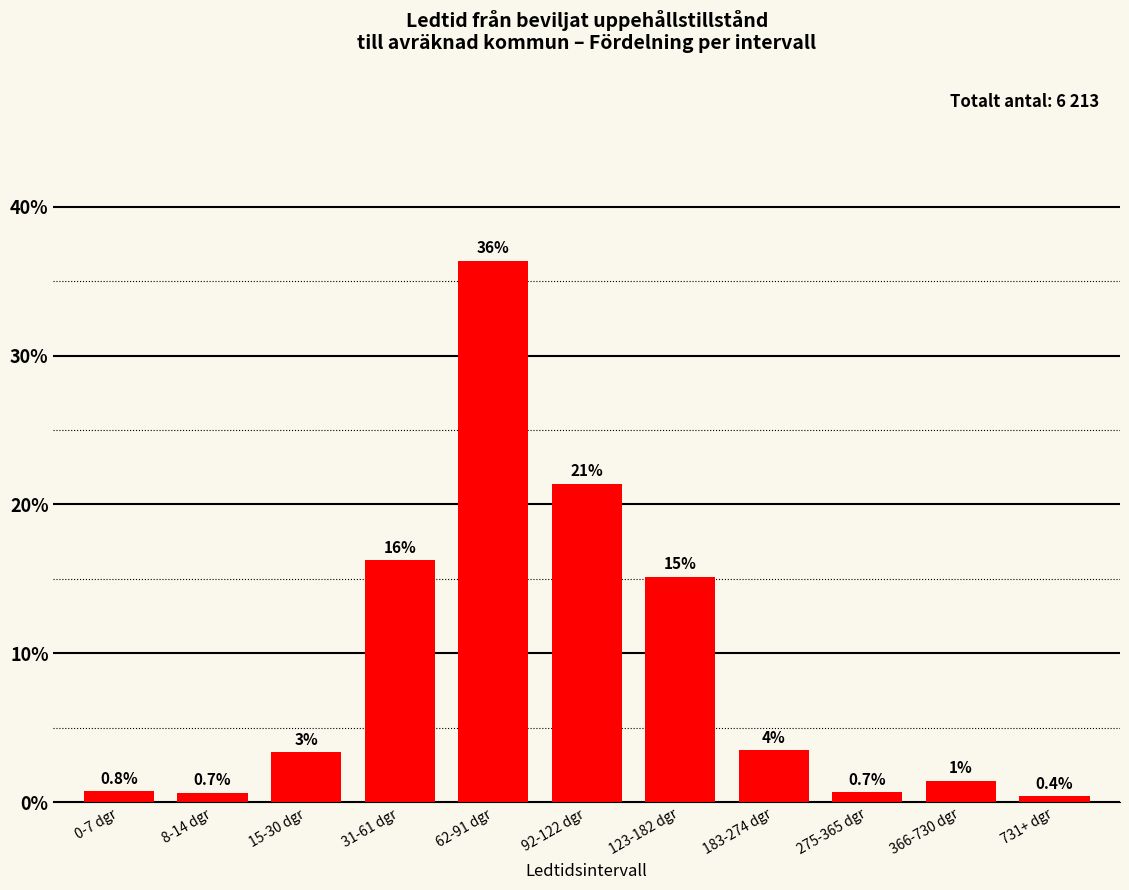

How many bars are there in total?

11